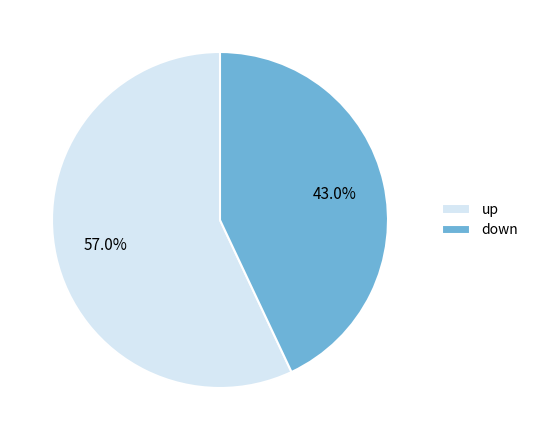

Which has a higher value, down or up?

up